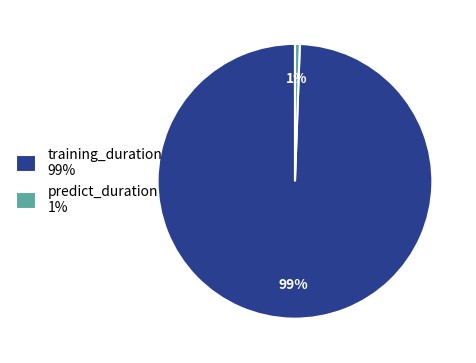

How many slices are in this pie chart?

2